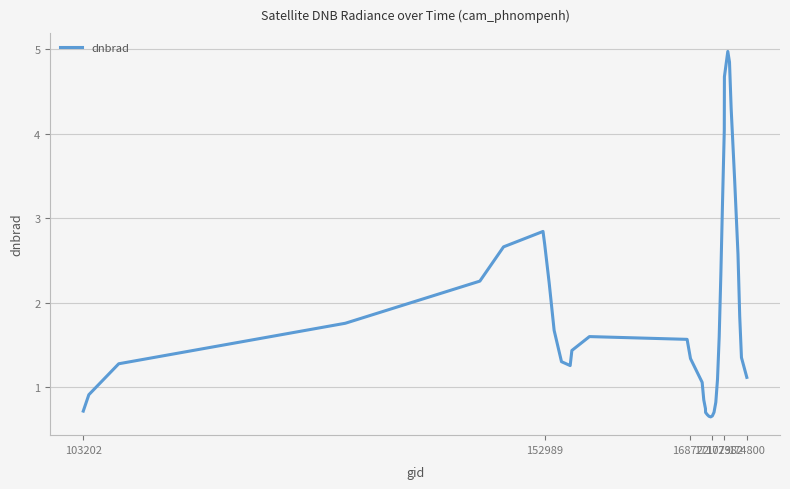

What is the sum of all values?

76.4